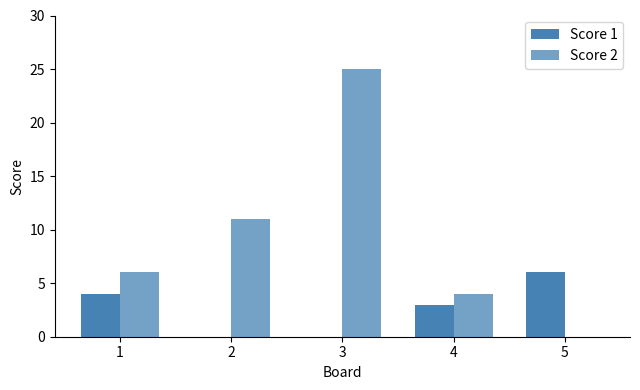

Which series has the widest spread of values?

Score 2